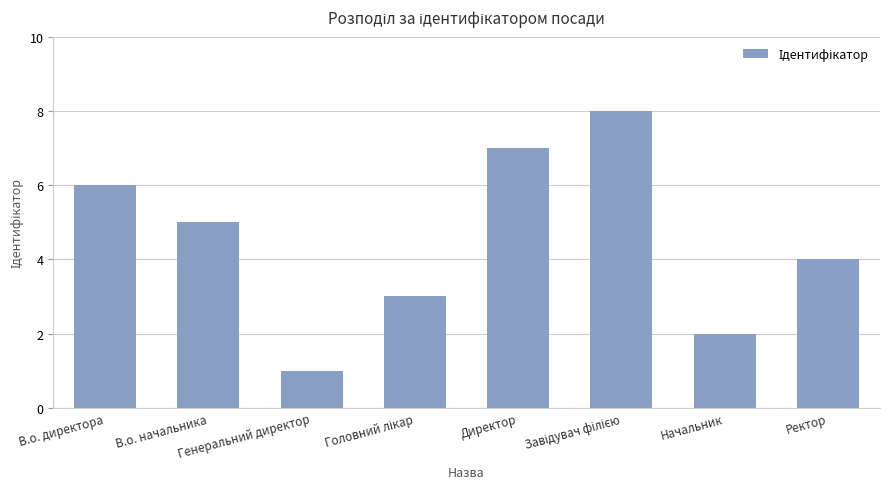

What is the smallest value displayed?

1